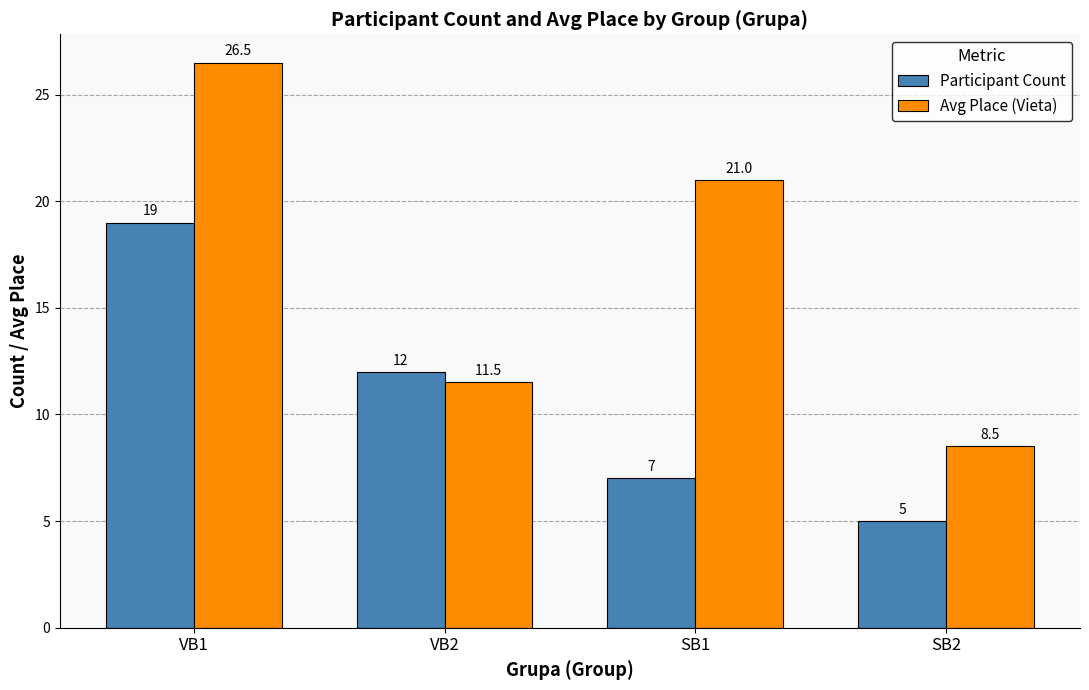

Which series has the largest total across all categories?

Avg Place (Vieta)